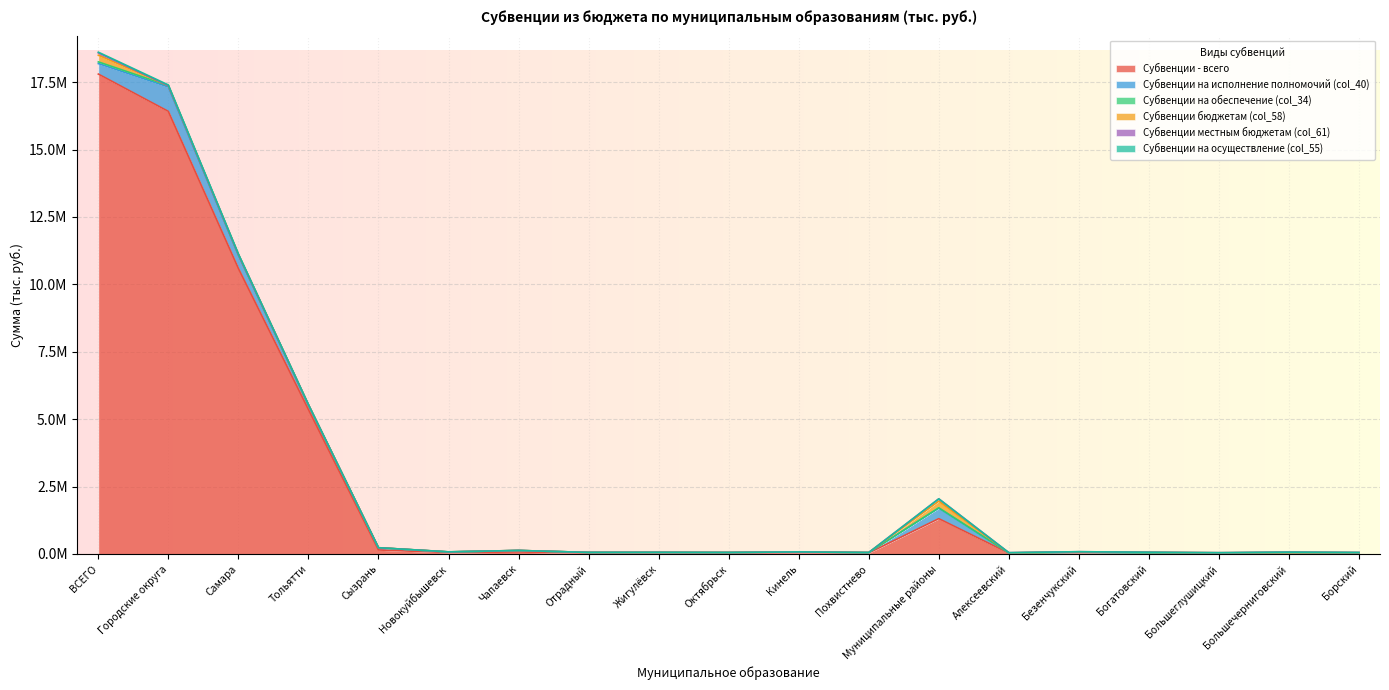

Reading left to right, extract all data points from this chart.

Субвенции - всего: ВСЕГО=17797814.2	Городские округа=16413130.8	Самара=10589603.3	Тольятти=5358042.2	Сызрань=146795.5	Новокуйбышевск=52554.5	Чапаевск=71724.8	Отрадный=36230.1	Жигулёвск=41685.3	Октябрьск=33044.6	Кинель=46596.4	Похвистнево=36854.3	Муниципальные районы=1308866.5	Алексеевский=31783.0	Безенчукский=50477.6	Богатовский=37908.4	Большеглушицкий=30925.5	Большечерниговский=39670.9	Борский=35075.1
Субвенции на исполнение полномочий (col_40): ВСЕГО=389173.2	Городские округа=904515.3	Самара=490196.1	Тольятти=170010.4	Сызрань=78698.6	Новокуйбышевск=19053.7	Чапаевск=54585.6	Отрадный=19315.2	Жигулёвск=13913.1	Октябрьск=18066.5	Кинель=26901.1	Похвистнево=13775.0	Муниципальные районы=389173.2	Алексеевский=5846.9	Безенчукский=13620.6	Богатовский=6901.0	Большеглушицкий=7057.5	Большечерниговский=14091.5	Борский=9354.3
Субвенции на обеспечение (col_34): ВСЕГО=62997.7	Городские округа=50946.5	Самара=28068.8	Тольятти=4248.3	Сызрань=4367.5	Новокуйбышевск=3587.2	Чапаевск=2514.3	Отрадный=856.2	Жигулёвск=1918.2	Октябрьск=2709.3	Кинель=2362.5	Похвистнево=314.3	Муниципальные районы=12051.2	Алексеевский=227.6	Безенчукский=422.7	Богатовский=108.4	Большеглушицкий=303.4	Большечерниговский=162.6	Борский=130.0
Субвенции бюджетам (col_58): ВСЕГО=248014.3	Городские округа=0.0	Самара=0.0	Тольятти=0.0	Сызрань=0.0	Новокуйбышевск=0.0	Чапаевск=0.0	Отрадный=0.0	Жигулёвск=0.0	Октябрьск=0.0	Кинель=0.0	Похвистнево=0.0	Муниципальные районы=248014.3	Алексеевский=2121.9	Безенчукский=15270.1	Богатовский=16602.6	Большеглушицкий=5268.5	Большечерниговский=1744.2	Борский=4360.6
Субвенции местным бюджетам (col_61): ВСЕГО=85514.0	Городские округа=0.0	Самара=0.0	Тольятти=0.0	Сызрань=0.0	Новокуйбышевск=0.0	Чапаевск=0.0	Отрадный=0.0	Жигулёвск=0.0	Октябрьск=0.0	Кинель=0.0	Похвистнево=0.0	Муниципальные районы=85514.0	Алексеевский=7427.2	Безенчукский=3196.6	Богатовский=921.8	Большеглушицкий=2948.0	Большечерниговский=9851.6	Борский=3909.4
Субвенции на осуществление (col_55): ВСЕГО=25782.3	Городские округа=24917.8	Самара=17131.0	Тольятти=3114.7	Сызрань=1557.4	Новокуйбышевск=3114.7	Чапаевск=0.0	Отрадный=0.0	Жигулёвск=1557.4	Октябрьск=0.0	Кинель=0.0	Похвистнево=0.0	Муниципальные районы=0.0	Алексеевский=0.0	Безенчукский=0.0	Богатовский=0.0	Большеглушицкий=0.0	Большечерниговский=0.0	Борский=0.0